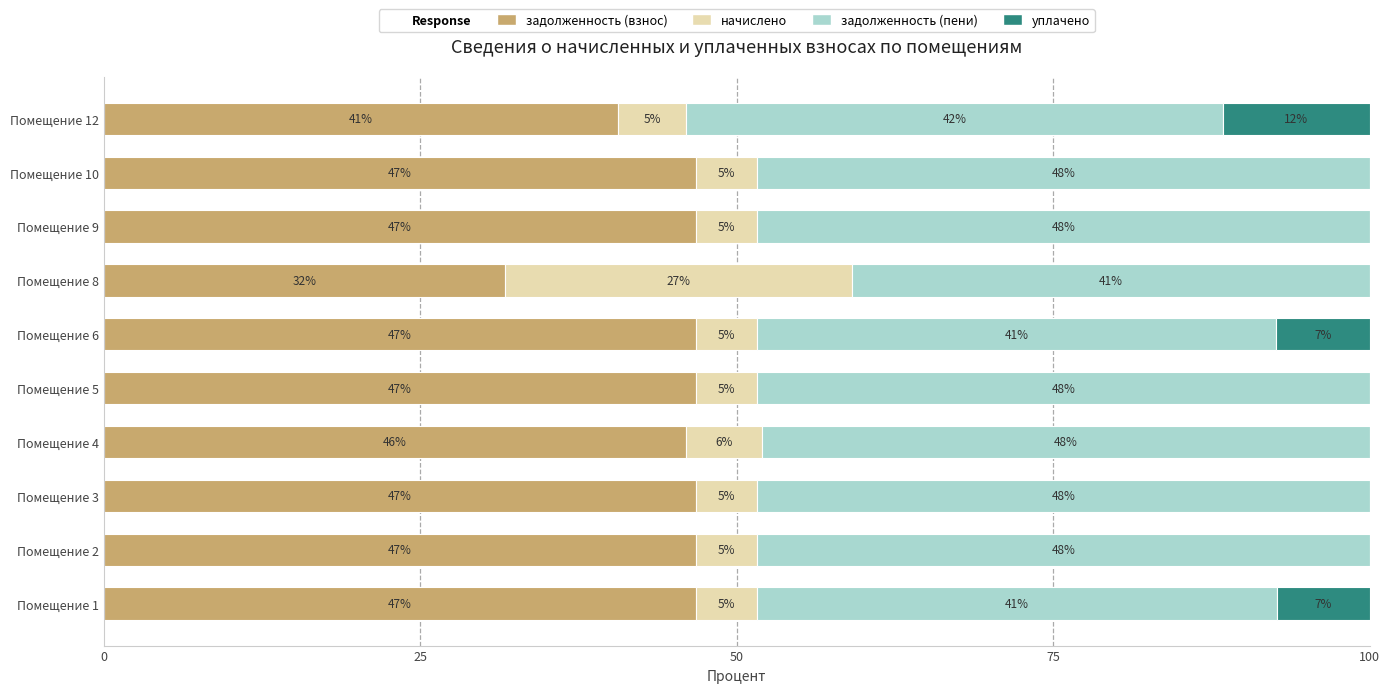

How many bars are there in each group?

4